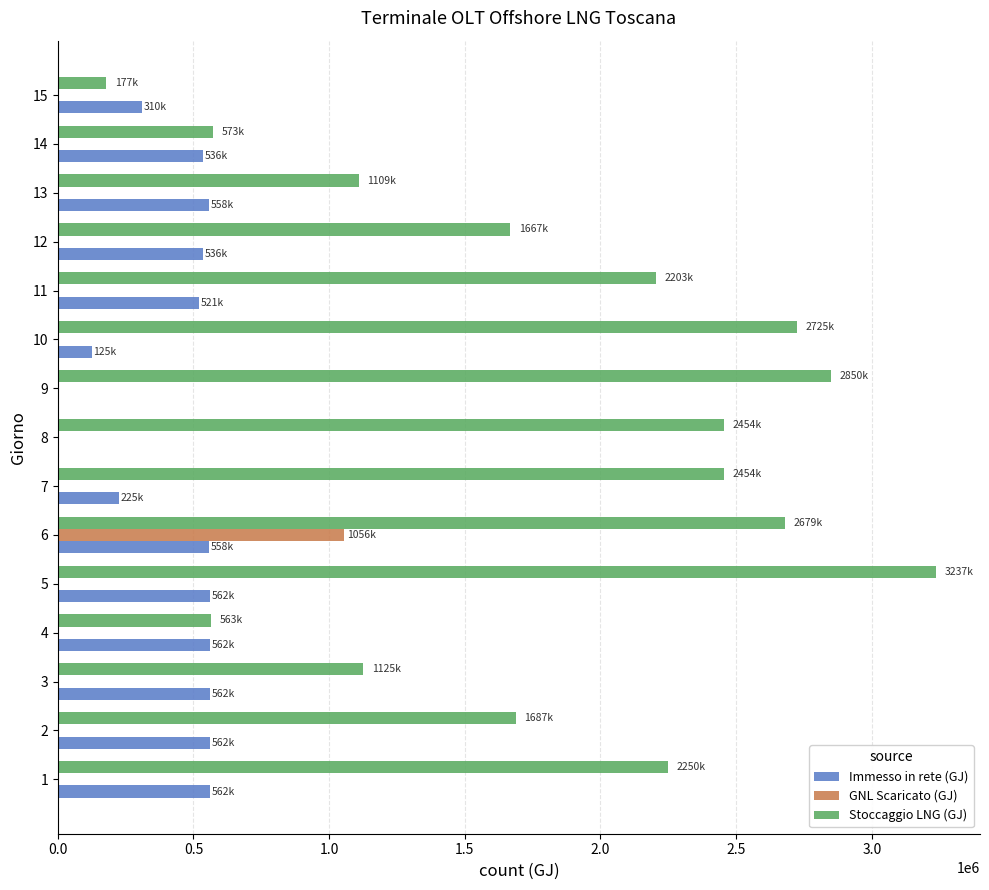

What is the sum of all Stoccaggio LNG (GJ) values?

27752783.9